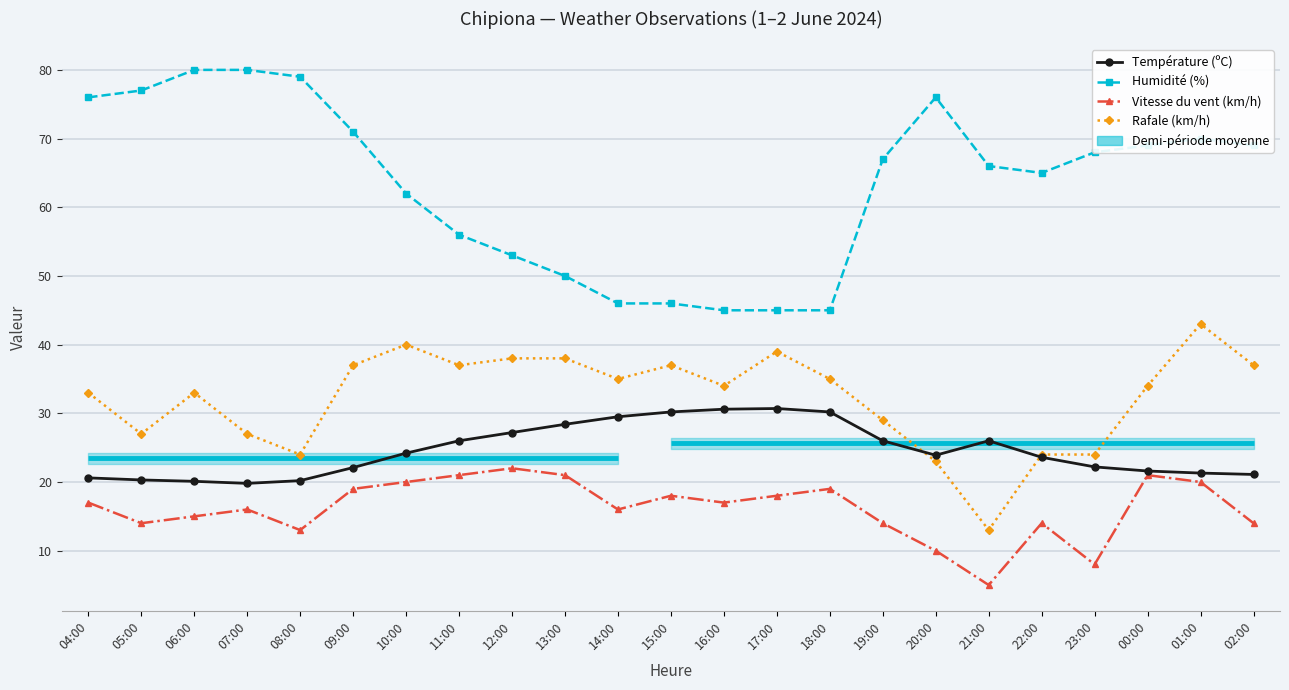

Which series has the largest total across all categories?

Humidité (%)